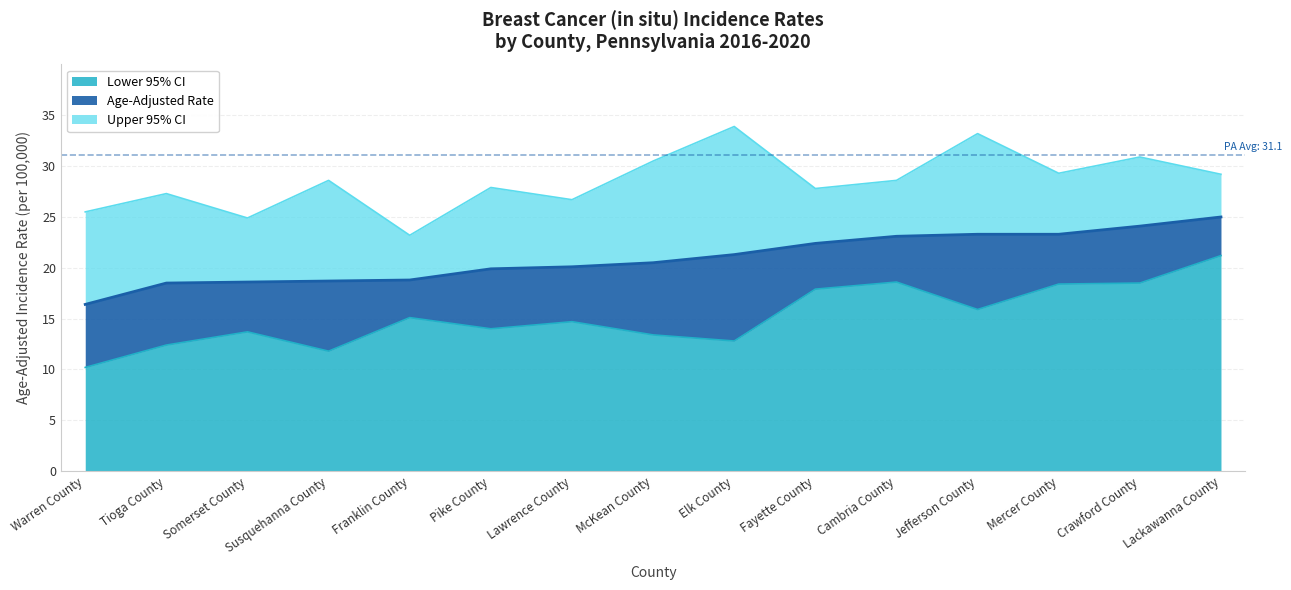

What is the label of the 15th point from the right?

Warren County